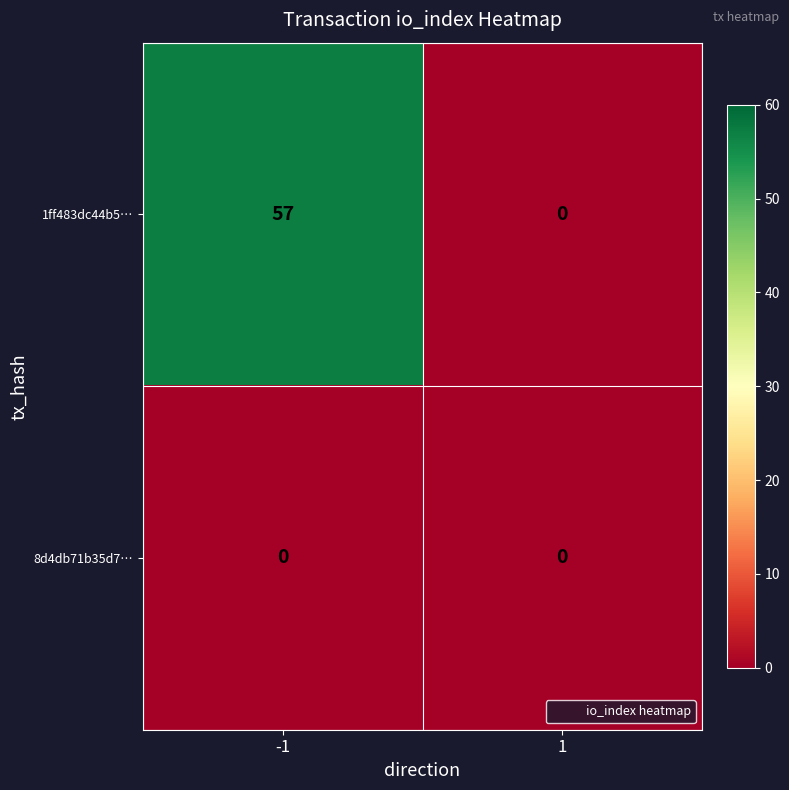

Reading left to right, transcribe all the data shown in this chart.

1ff483dc44b5…: 57	0
8d4db71b35d7…: 0	0